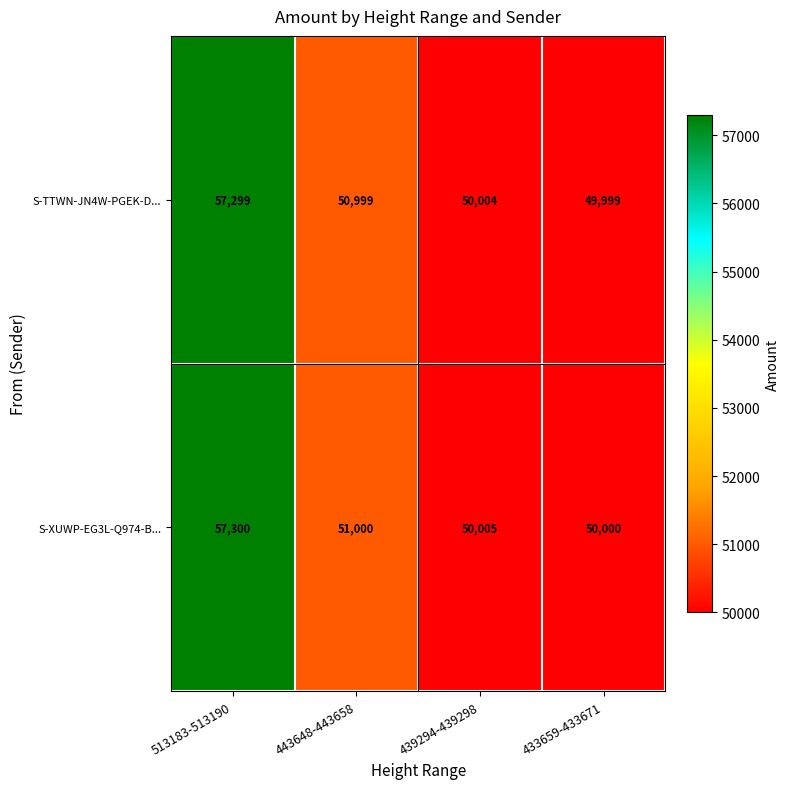

At which label does S-TTWN-JN4W-PGEK-D... first exceed 50999?

513183-513190